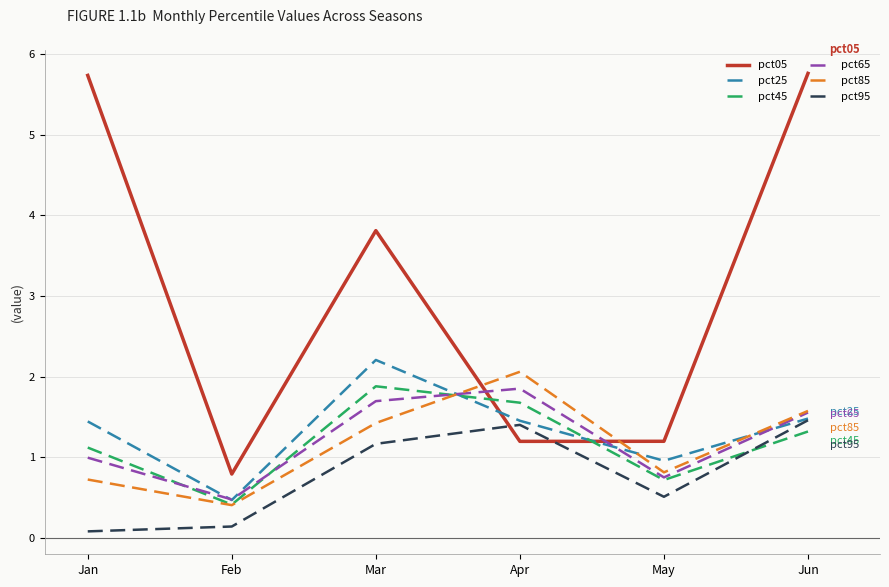

List the labels in order of pct65 value, largest first.

Apr, Mar, Jun, Jan, May, Feb